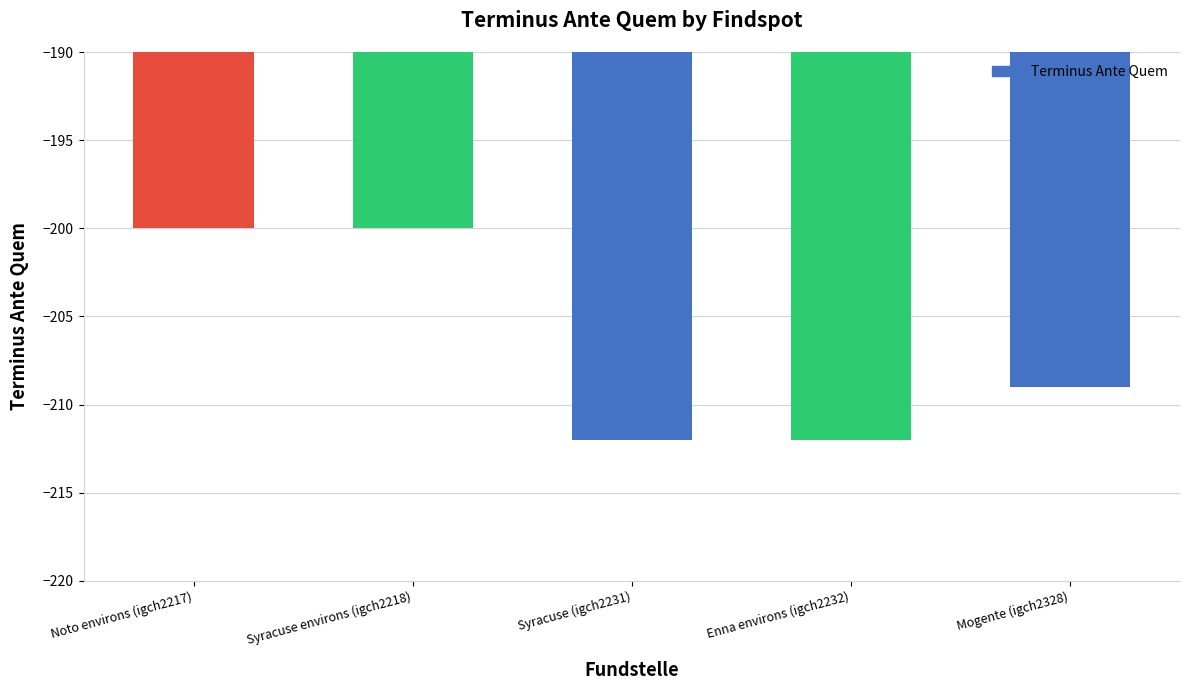

At which label does the data first exceed -209?

Noto environs (igch2217)